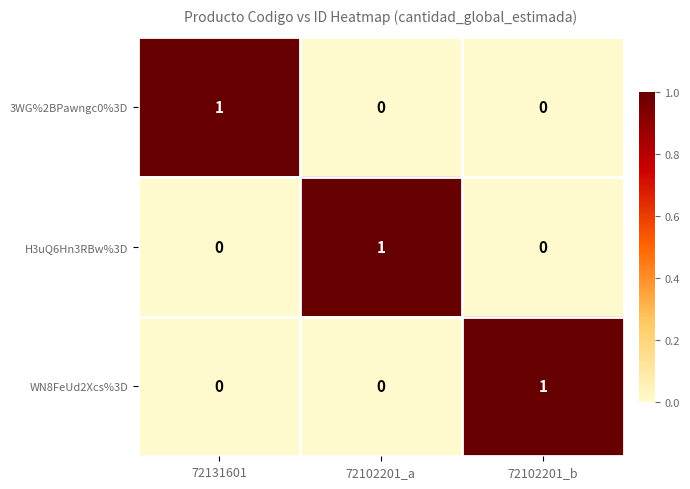

How many series are shown in this chart?

3